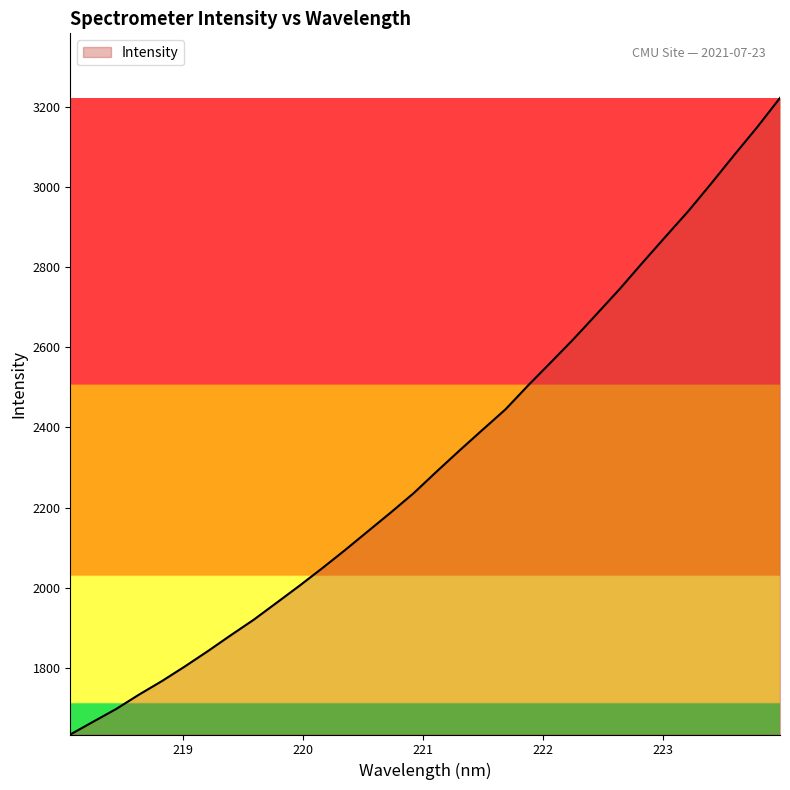

What is the difference between the maximum and minimum values?

1588.0